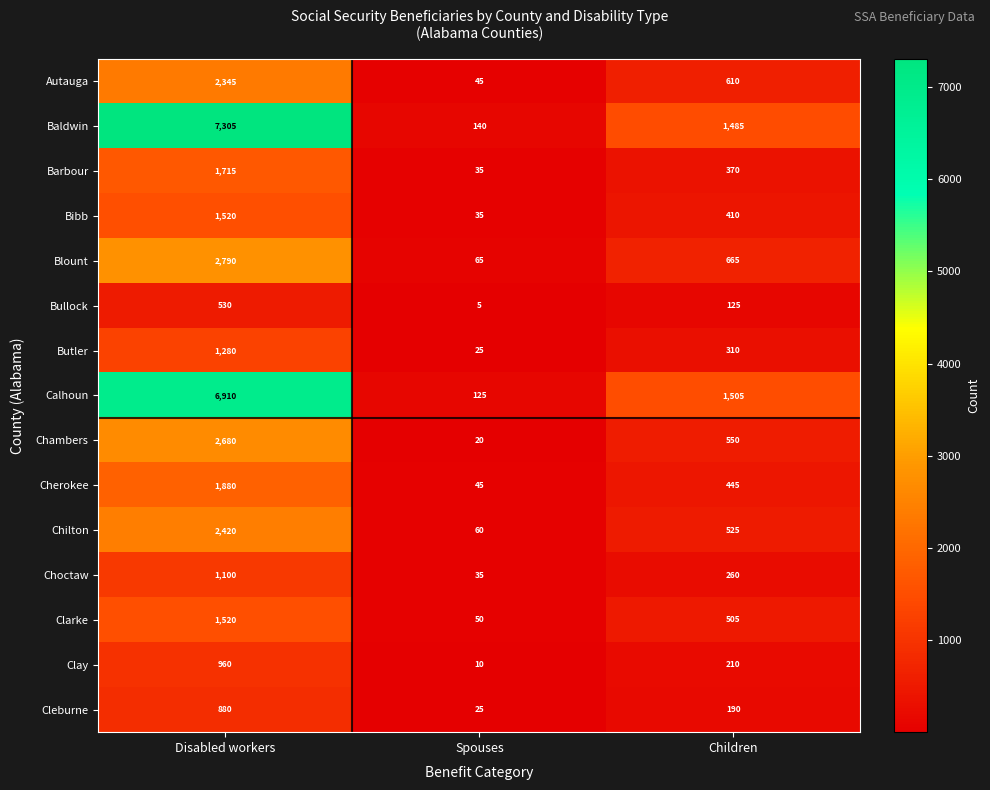

What is the approximate value of Chambers at Children?

550